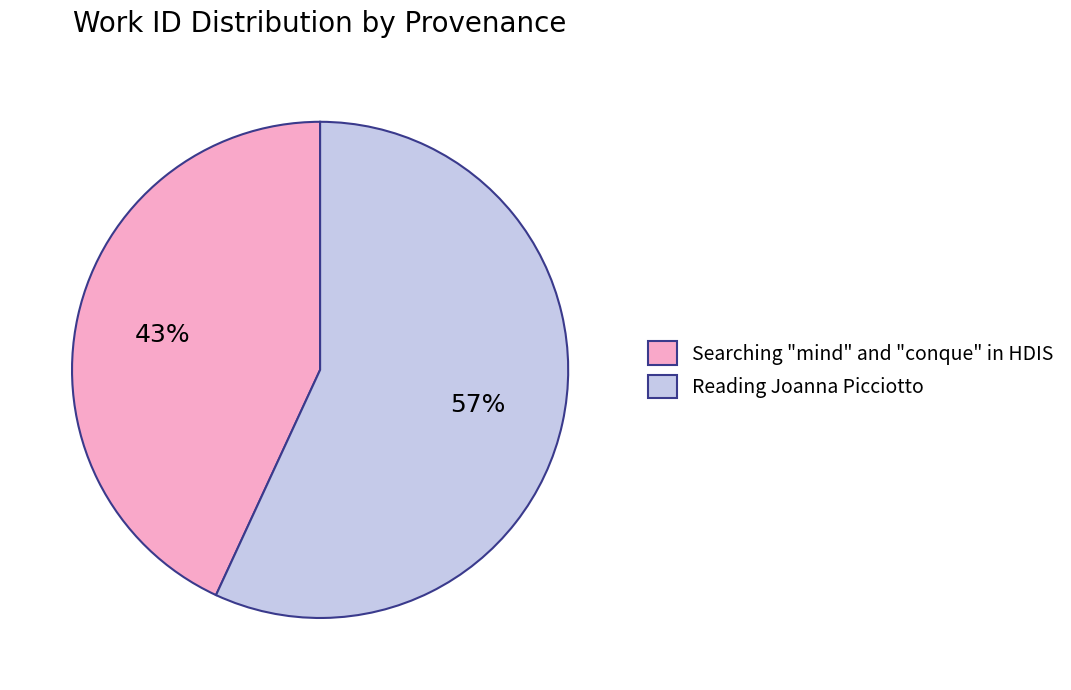

To the nearest percent, what is the combined percentage of Searching "mind" and "conque" in HDIS and Reading Joanna Picciotto?

100%